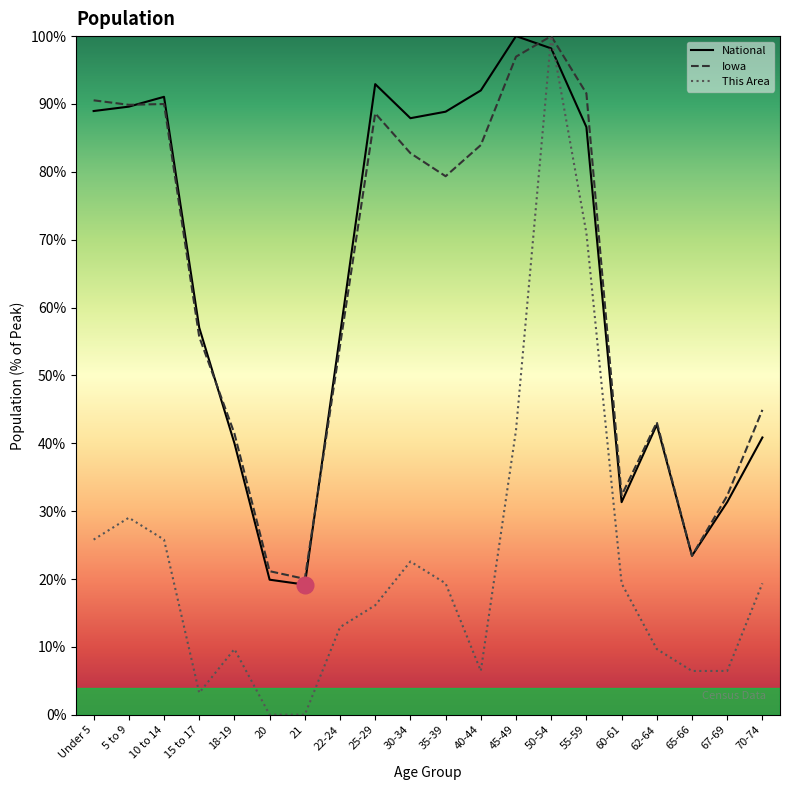

How many lines are shown in the chart?

3